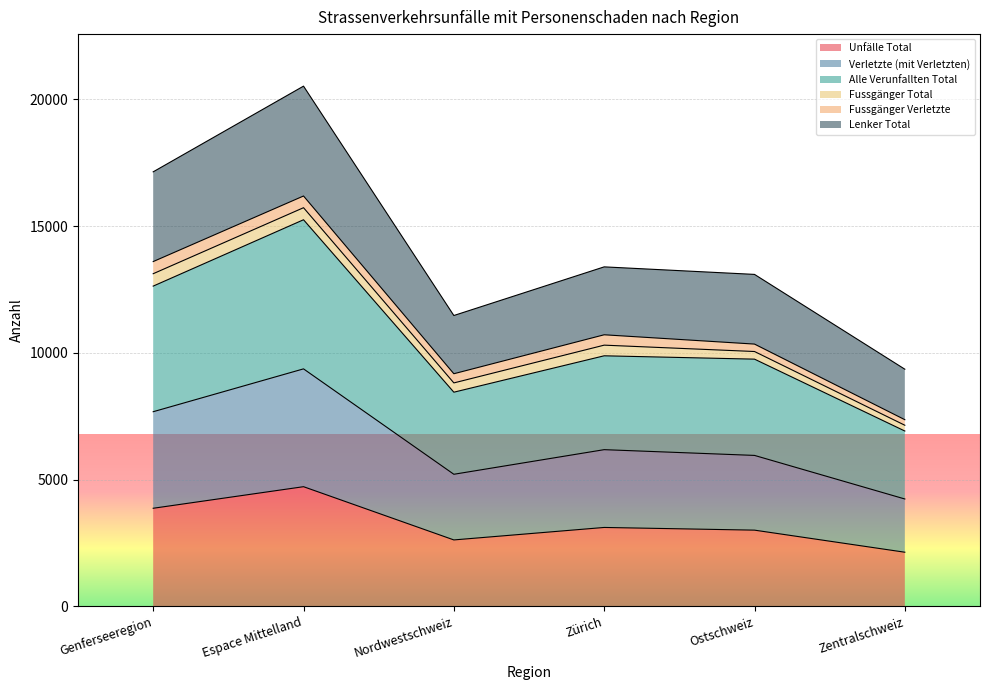

What is the greatest value displayed?

20525